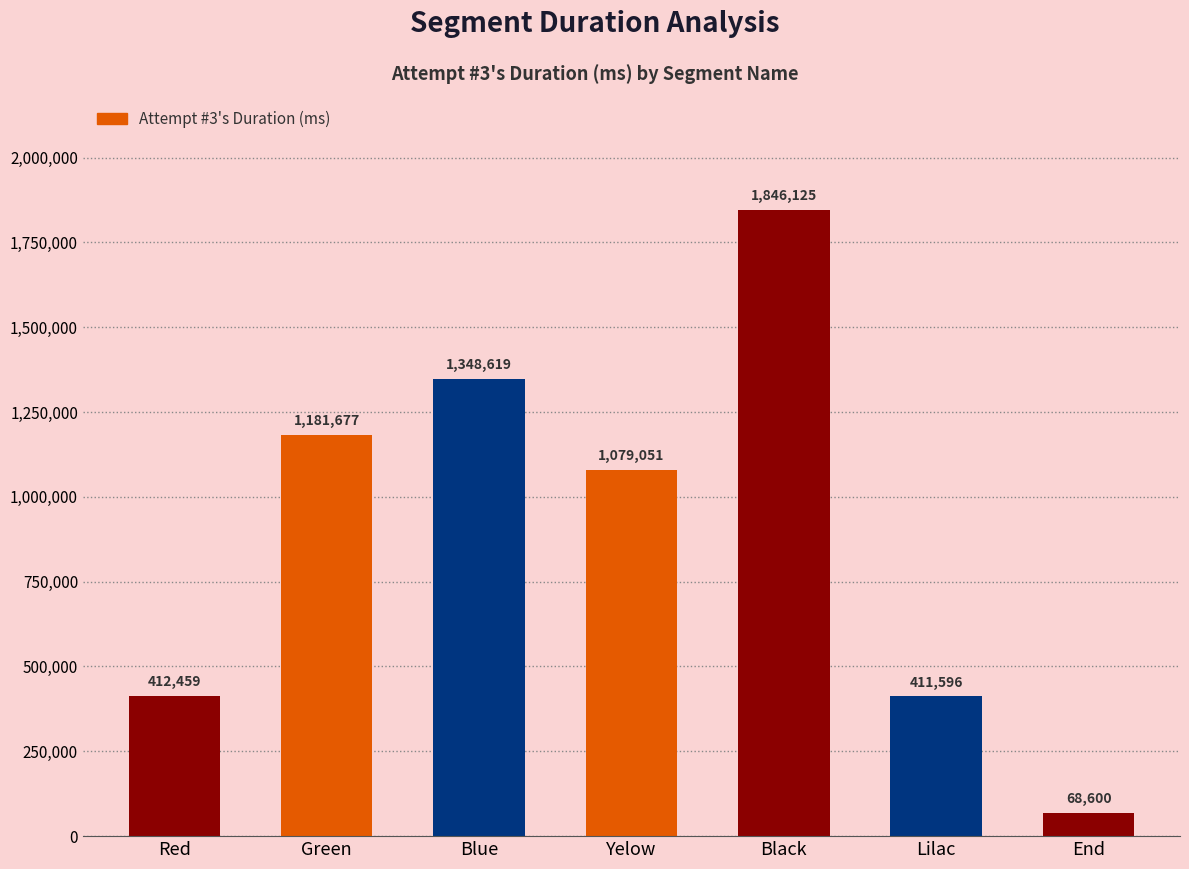

The chart shows a value of 237984 at Lilac. True or false?

False